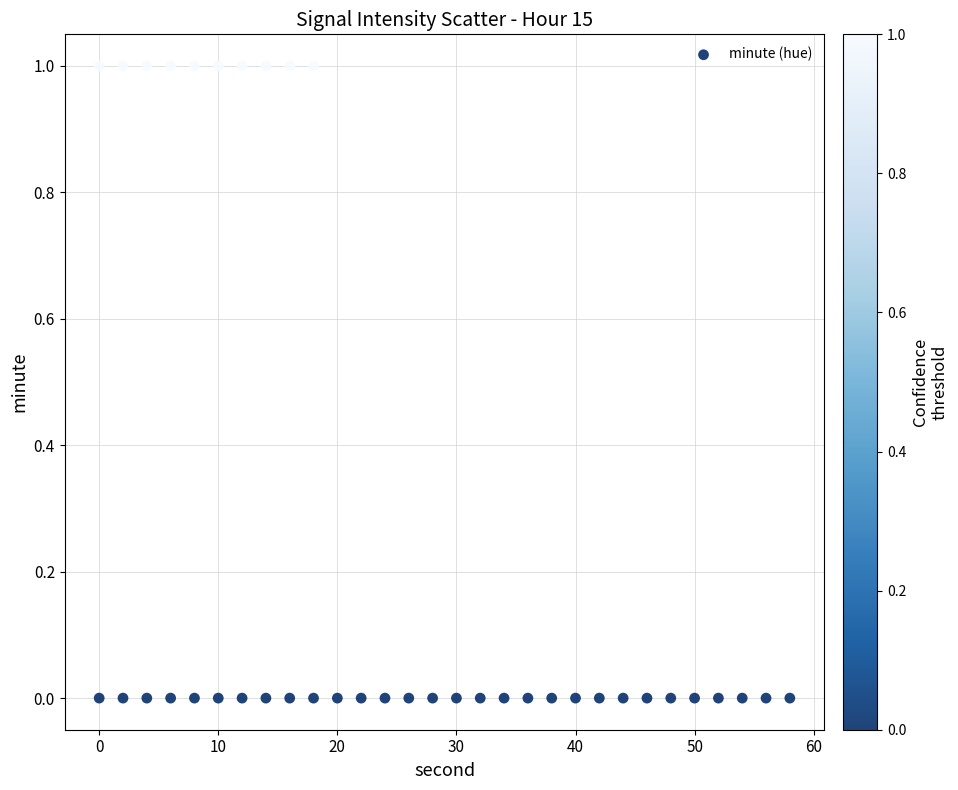

What is the range of X values (max minus min)?

58